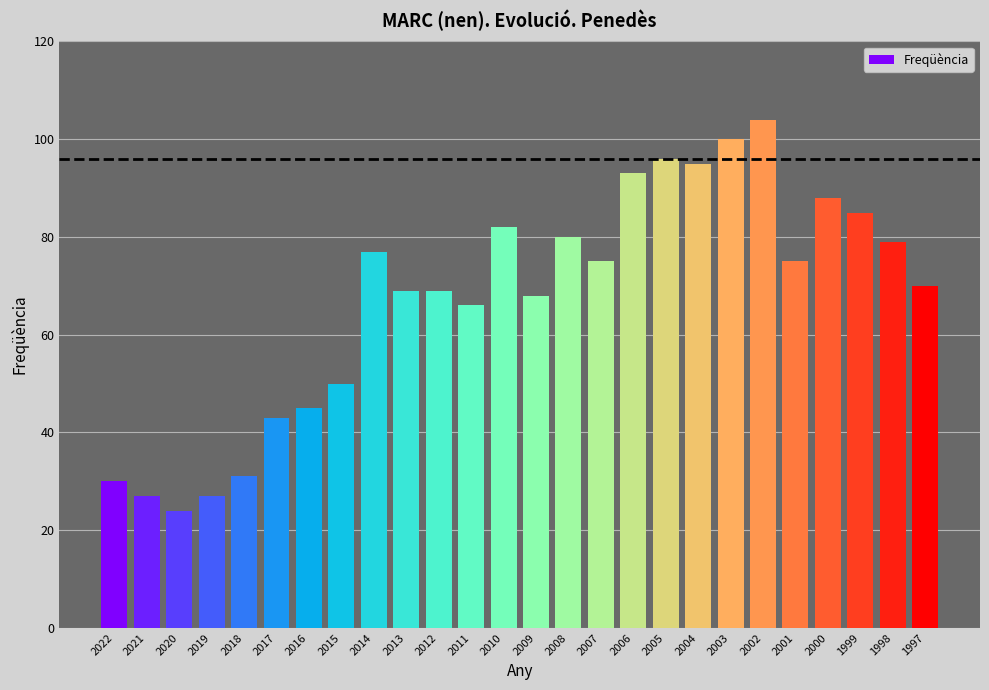

Reading left to right, list all the values displayed in this chart.

30	27	24	27	31	43	45	50	77	69	69	66	82	68	80	75	93	96	95	100	104	75	88	85	79	70